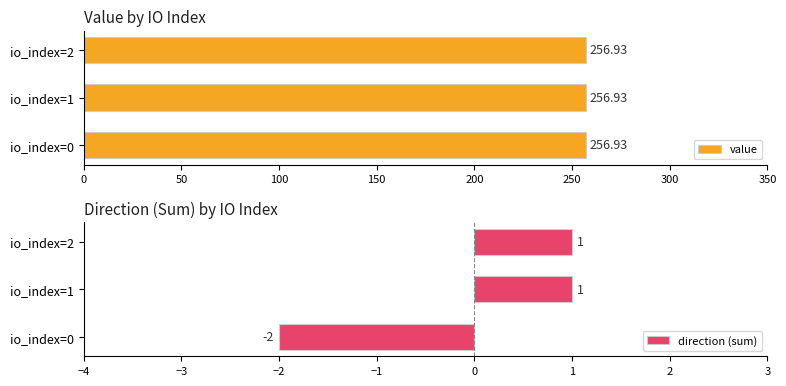

What is the value of the direction (sum) bar at the 2nd from the left?

1.0